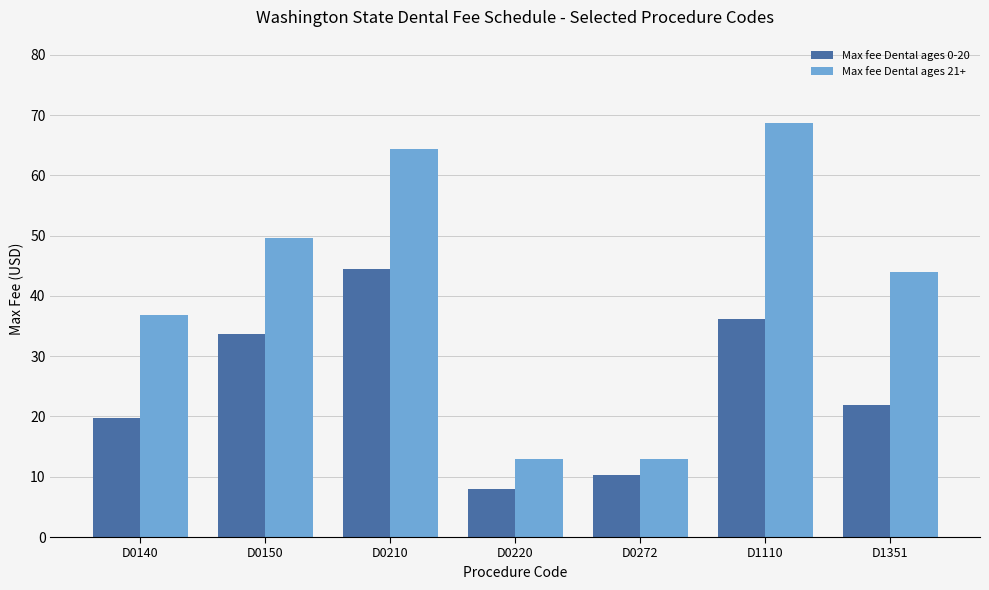

What is the sum of all Max fee Dental ages 21+ values?

289.4